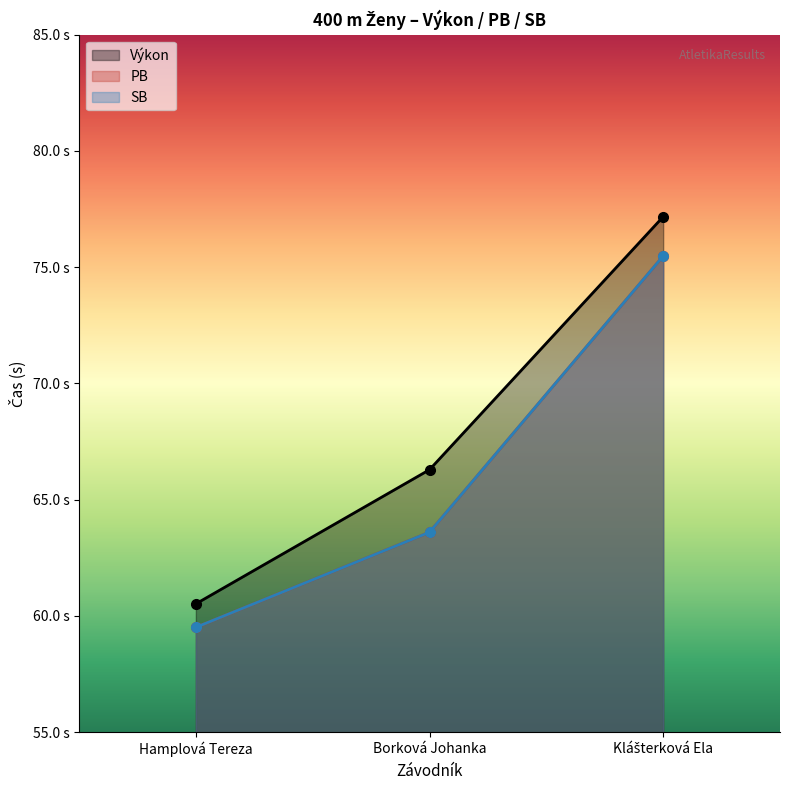

What are all the series names shown in the legend?

Výkon, PB, SB